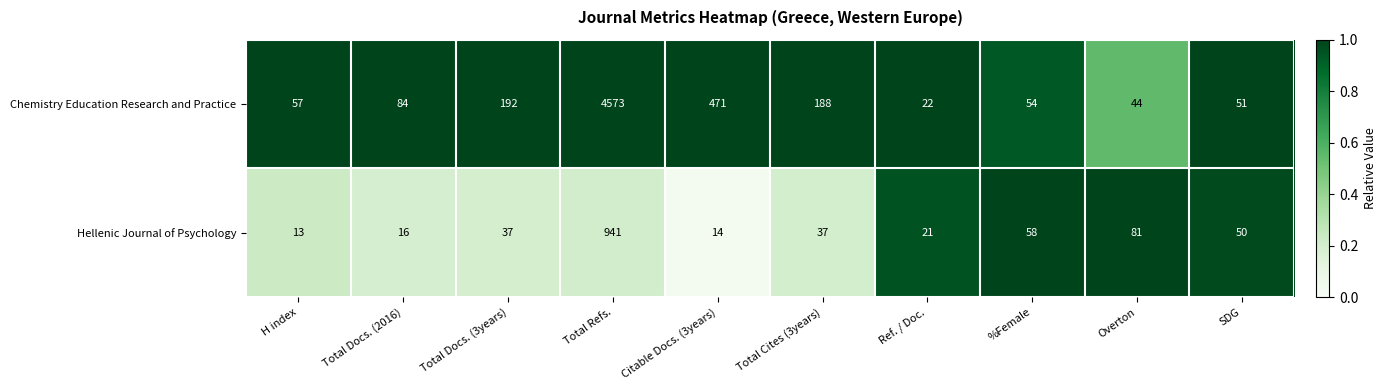

Reading left to right, what are all the values shown in this chart?

Chemistry Education Research and Practice: H index=57	Total Docs. (2016)=84	Total Docs. (3years)=192	Total Refs.=4573	Citable Docs. (3years)=471	Total Cites (3years)=188	Ref. / Doc.=22	%Female=54	Overton=44	SDG=51
Hellenic Journal of Psychology: H index=13	Total Docs. (2016)=16	Total Docs. (3years)=37	Total Refs.=941	Citable Docs. (3years)=14	Total Cites (3years)=37	Ref. / Doc.=21	%Female=58	Overton=81	SDG=50